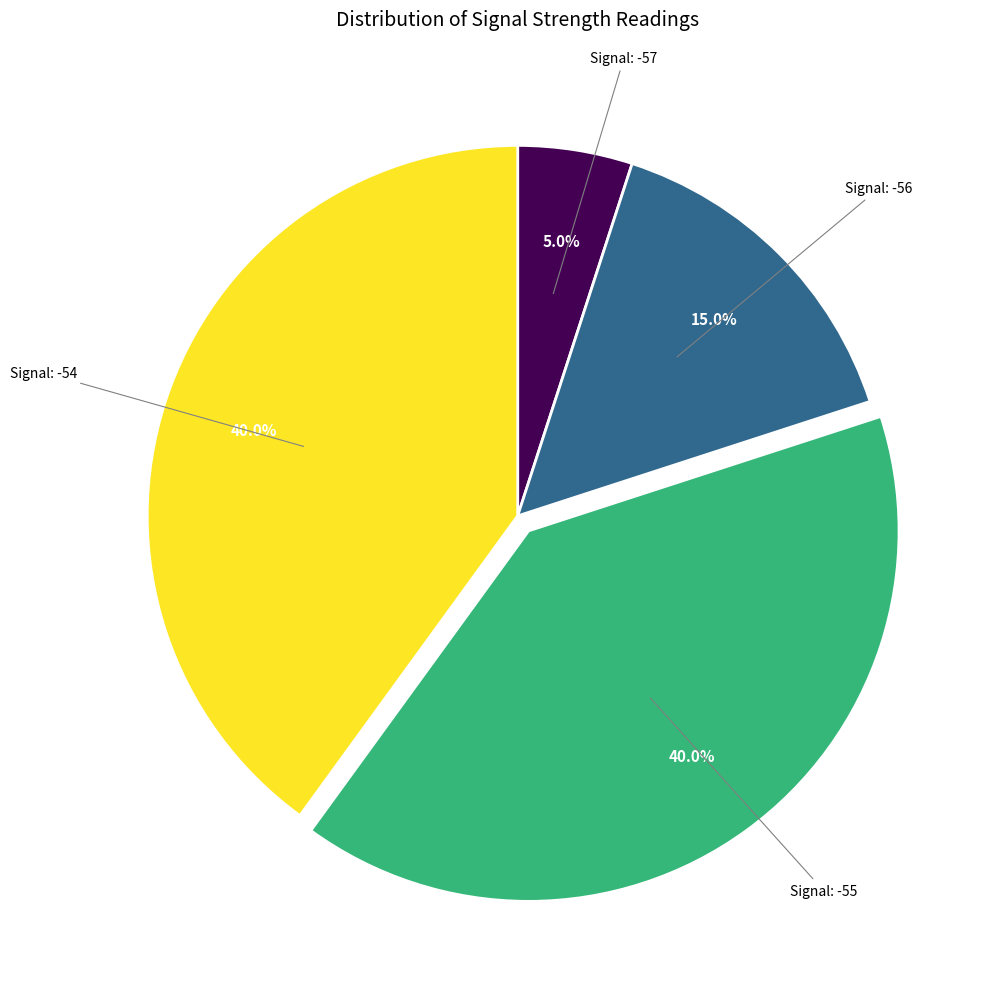

Is there any slice that represents more than half of the pie?

No